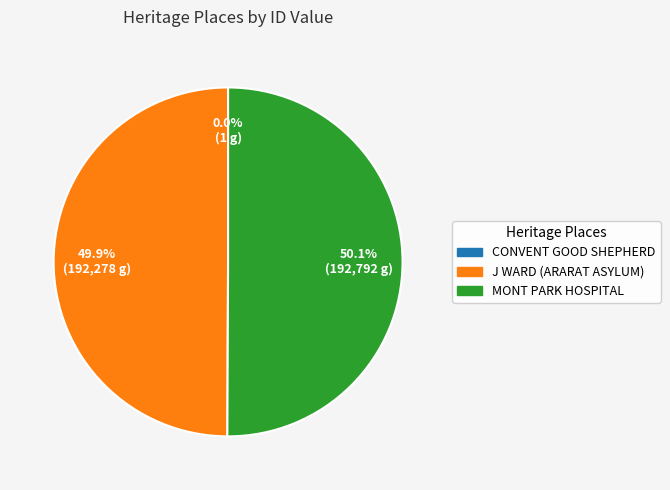

How many segments does this pie chart have?

3